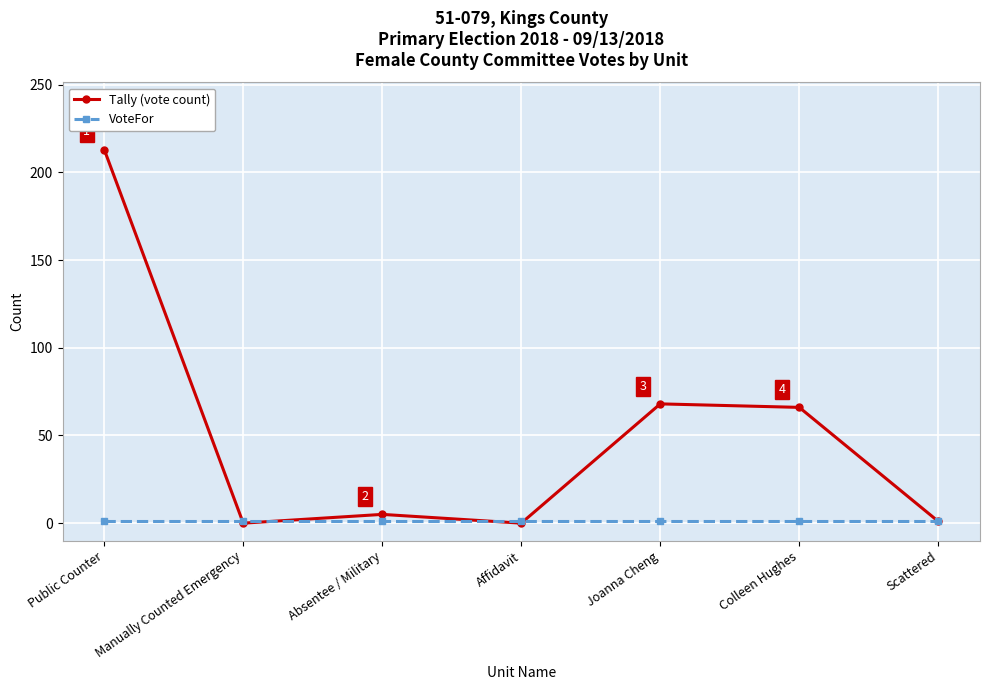

Which series has the largest total across all categories?

Tally (vote count)